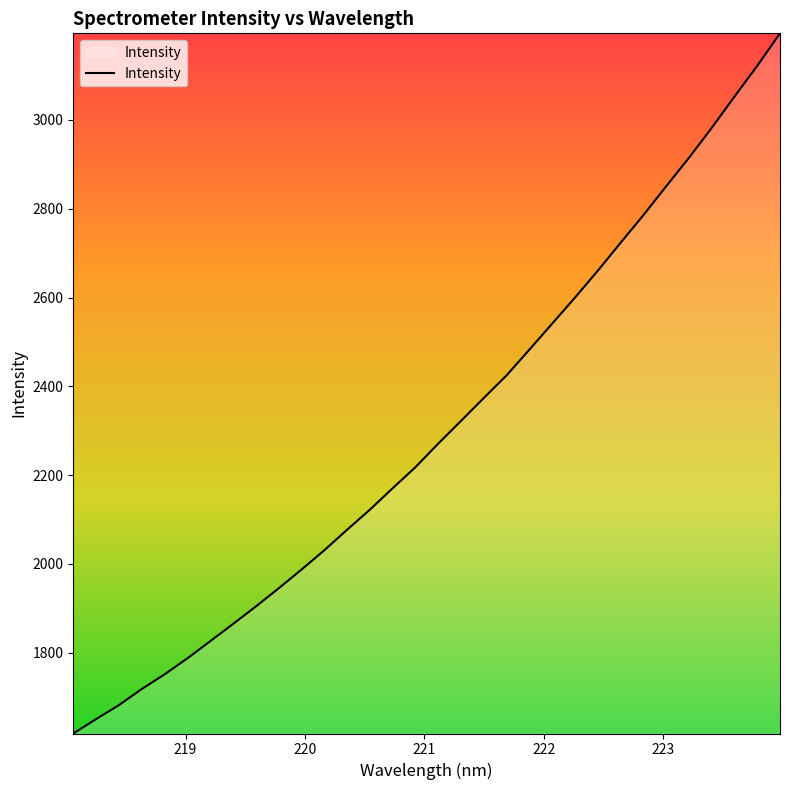

What is the difference between the maximum and minimum values?

1576.9